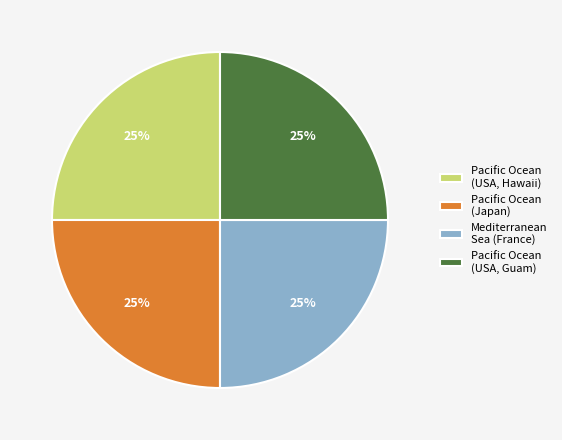

The Pacific Ocean (USA, Hawaii) slice represents 25% of the pie. True or false?

True